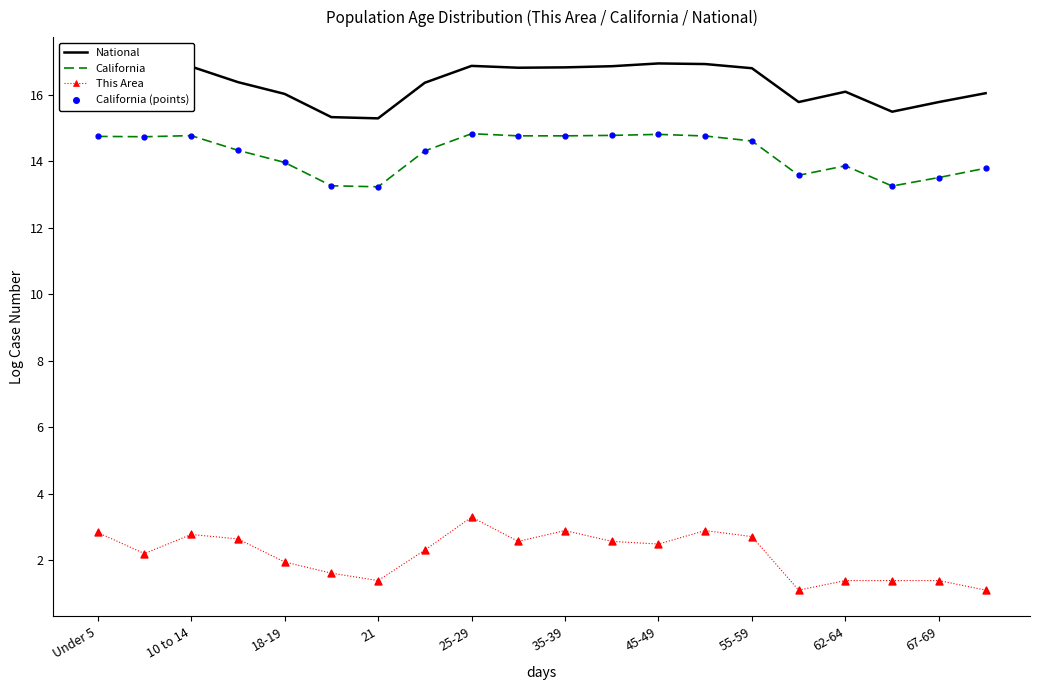

True or false: This Area and California intersect in this chart.

False